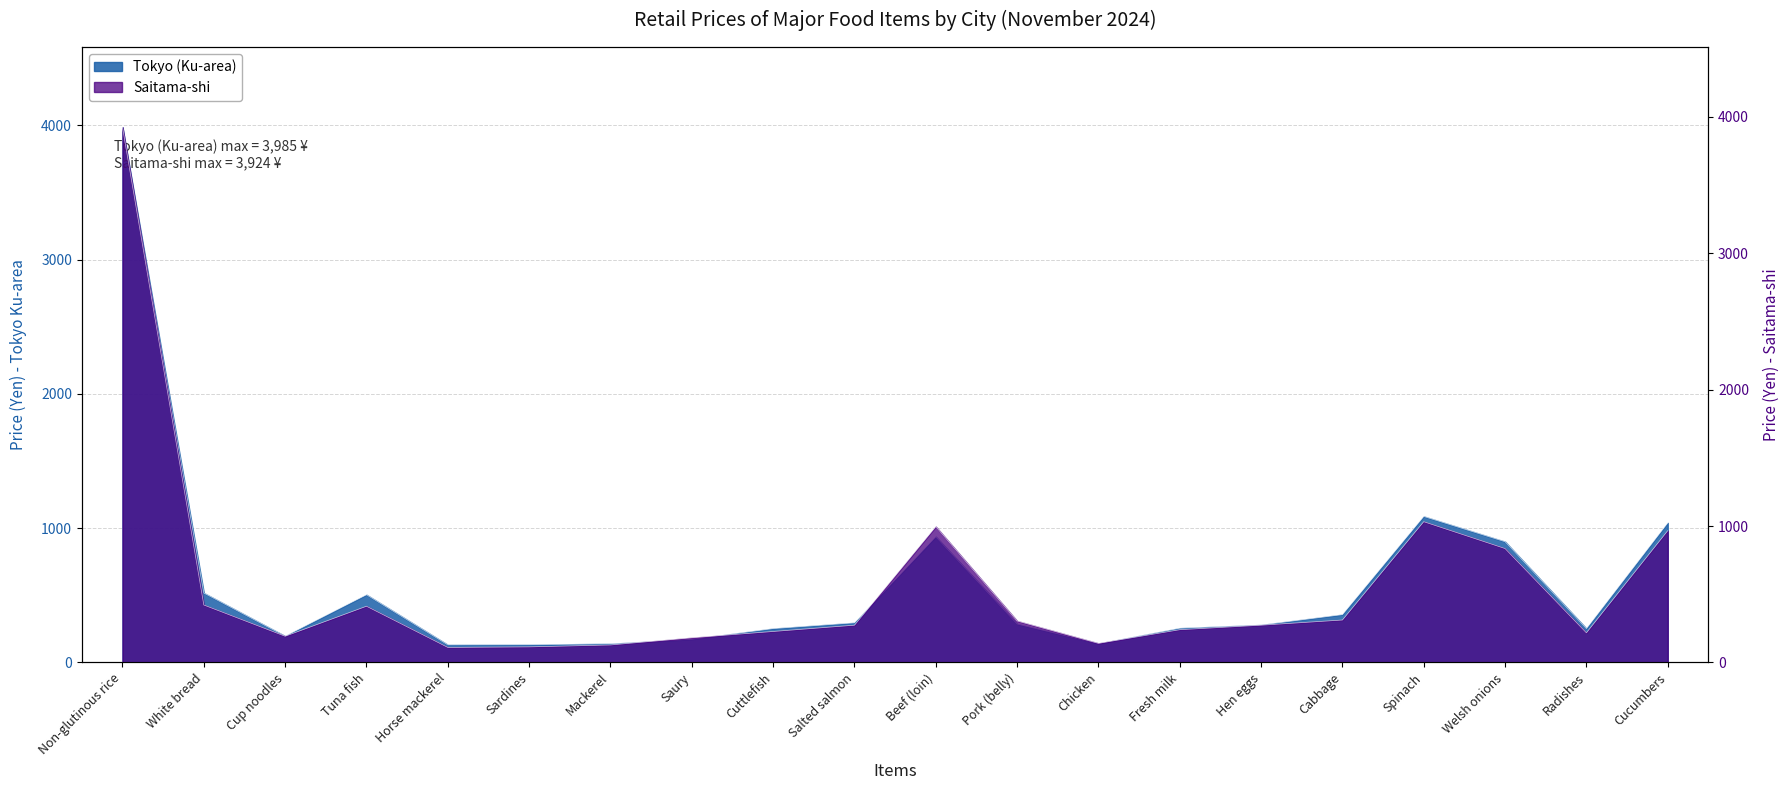

What is the sum of the Tokyo (Ku-area) values at Beef (loin) and Welsh onions?

1835